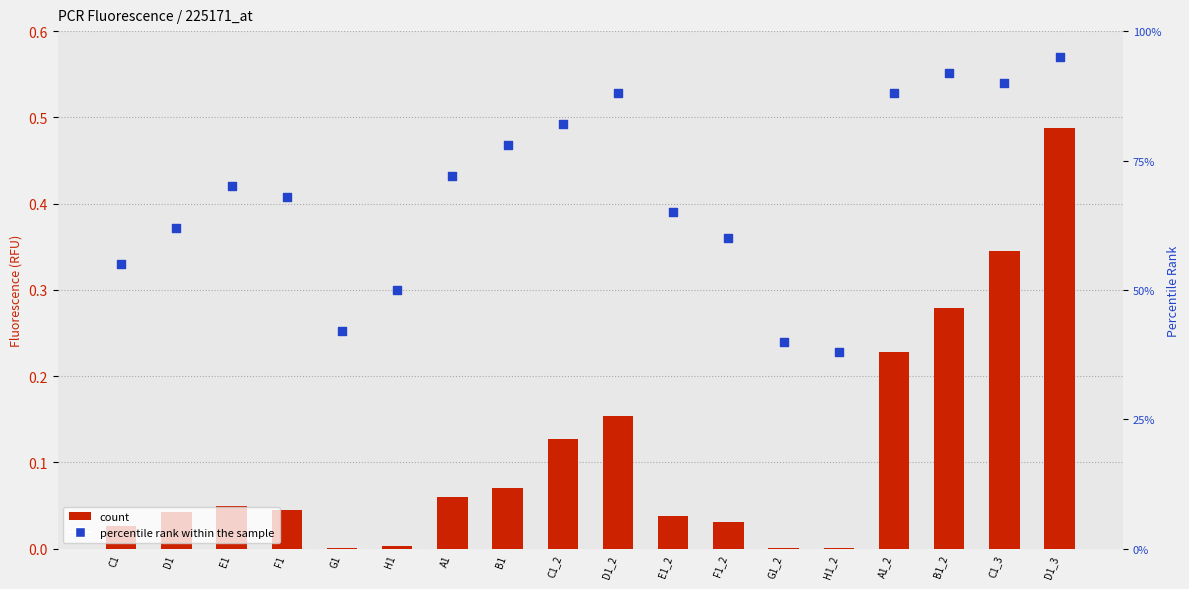

Is the value of count at B1 greater than the value of percentile rank within the sample at D1?

No